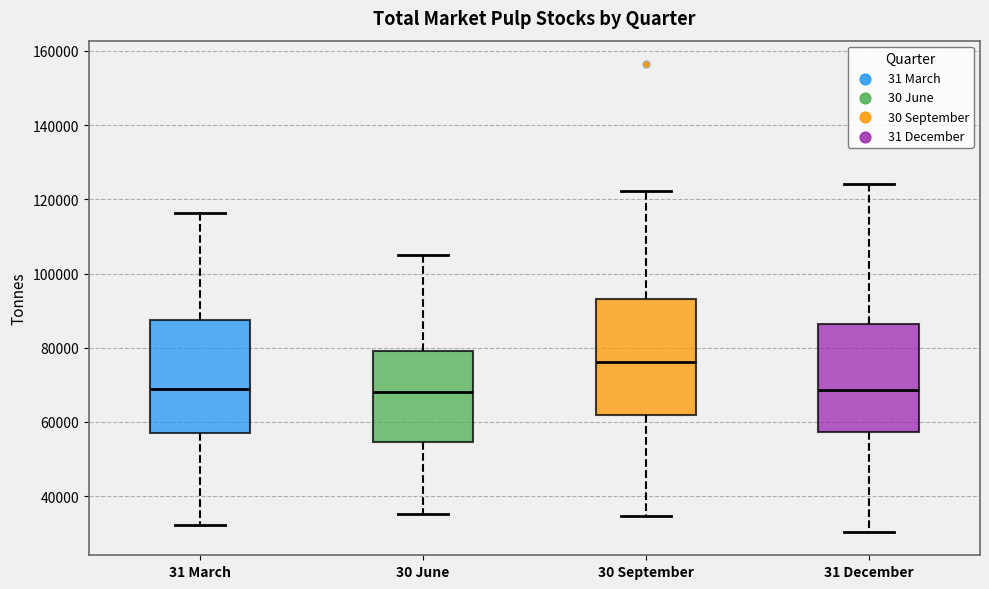

Where does the lower whisker of the box for 31 March end on the y-axis? The values are not printed on the chart, so give them approximately, as read against the axis.

32000